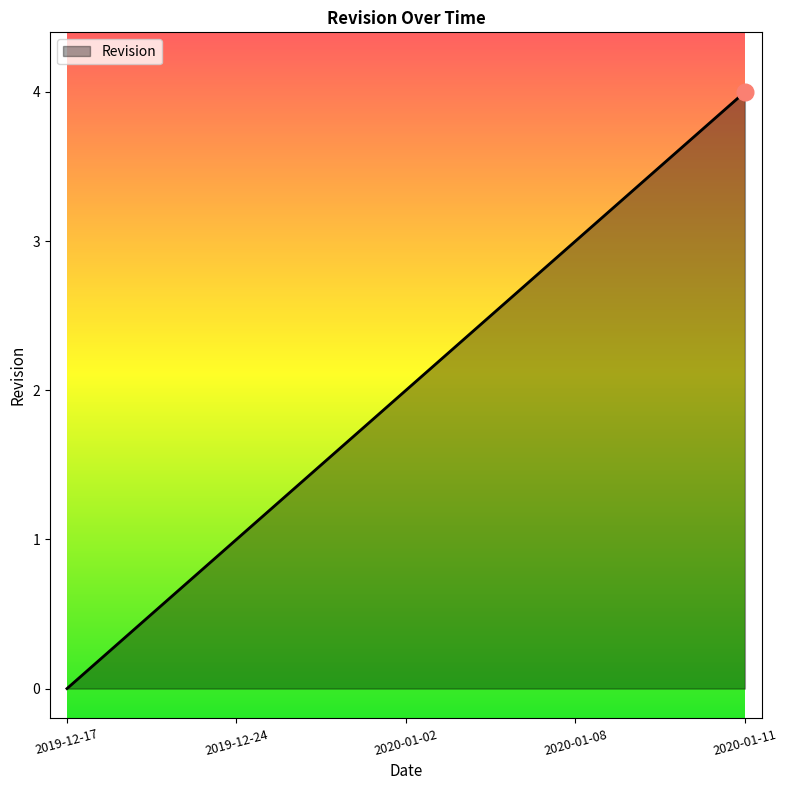

What position from the left is 2020-01-11?

5